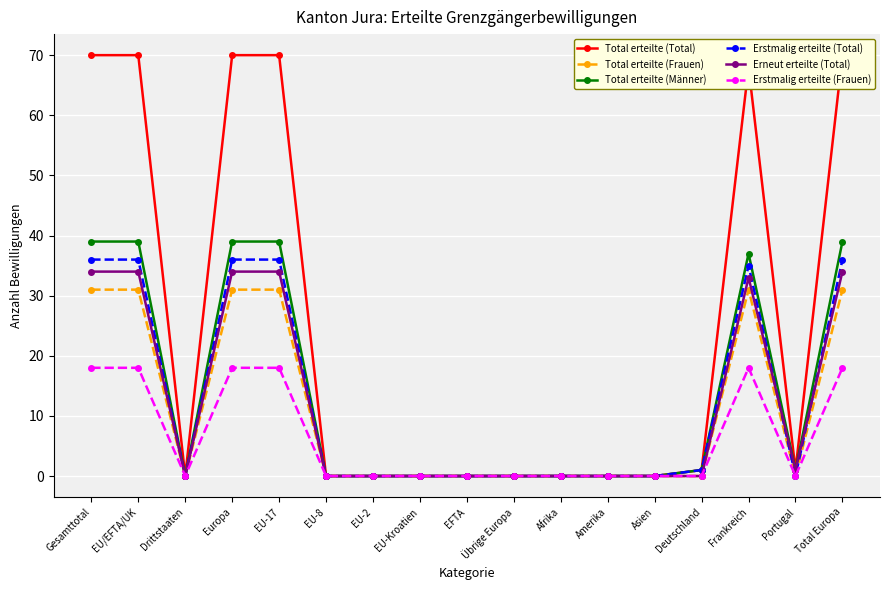

The Total erteilte (Frauen) series shows -13 at Übrige Europa. True or false?

False